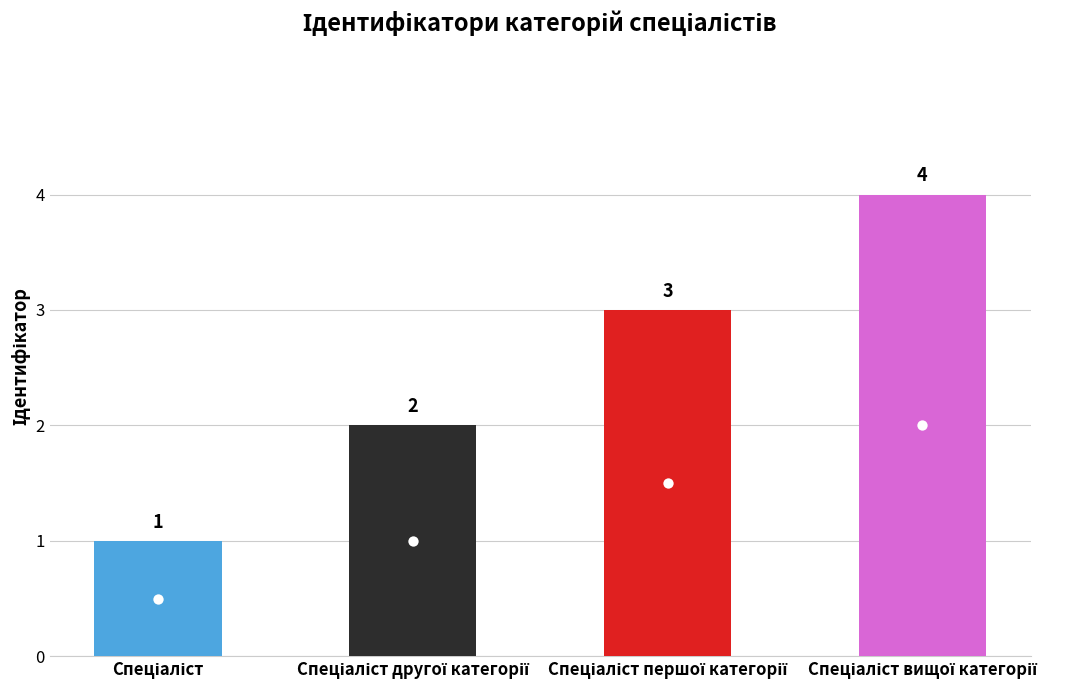

What is the change in value from Спеціаліст to Спеціаліст вищої категорії?

+3